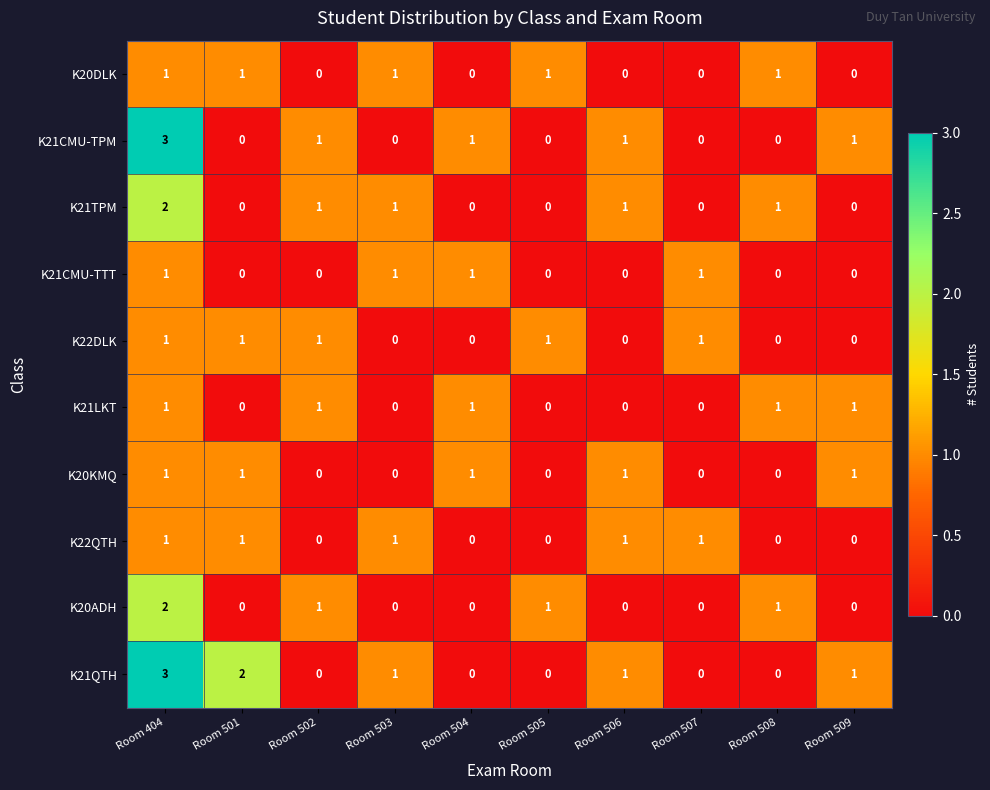

The K20DLK series shows 1 at Room 508. True or false?

True